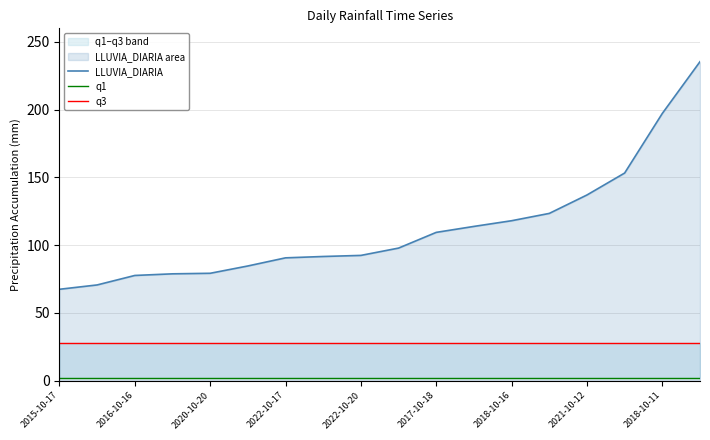

List the series in order of their overall mean, highest first.

LLUVIA_DIARIA, q3, q1